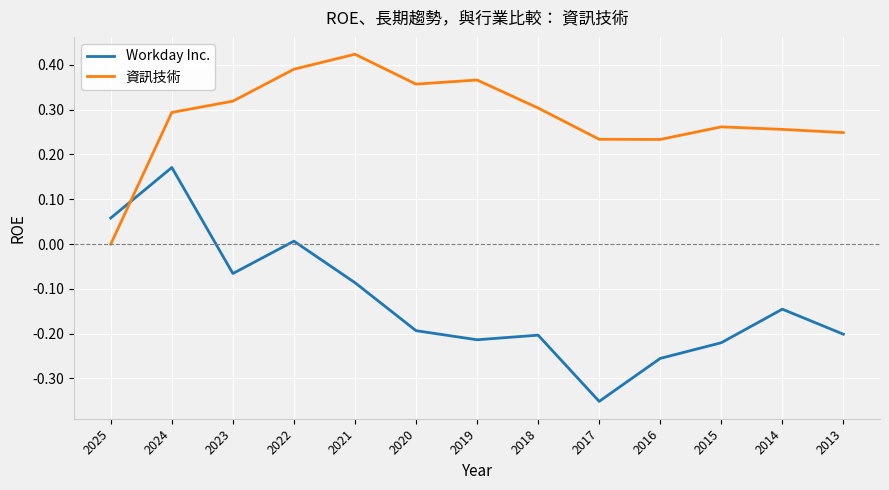

Which series has the largest range (max minus min)?

Workday Inc.